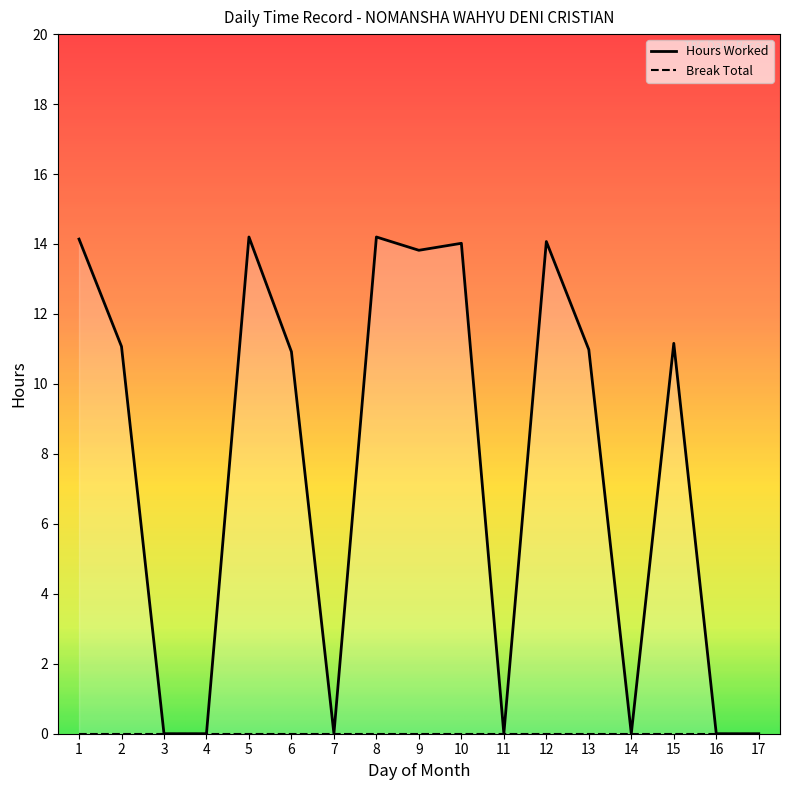

True or false: the data has more than 2 interior local peaks.

True